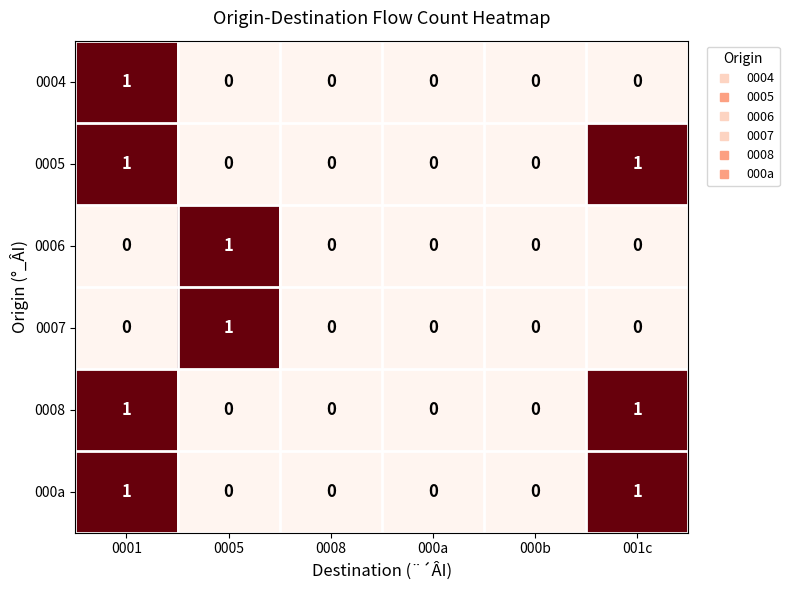

How many 0004 values are between 0 and 1?

6